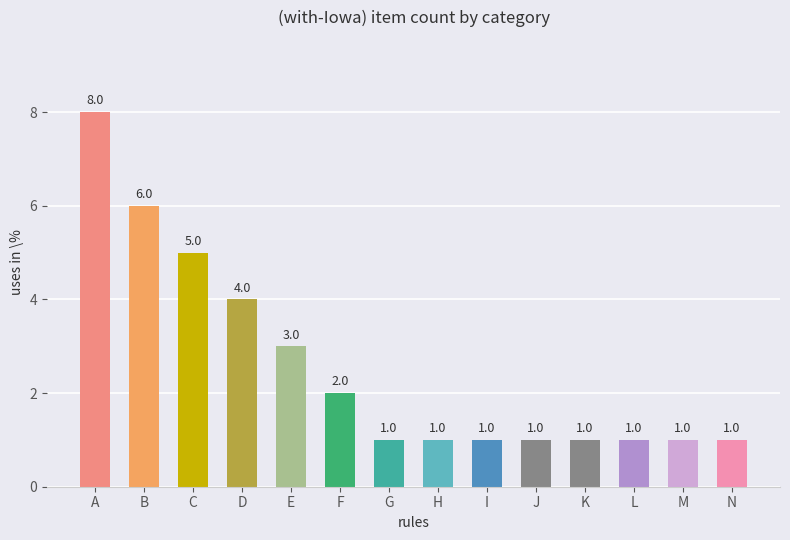

Are the bars grouped side by side (vs. stacked)?

No